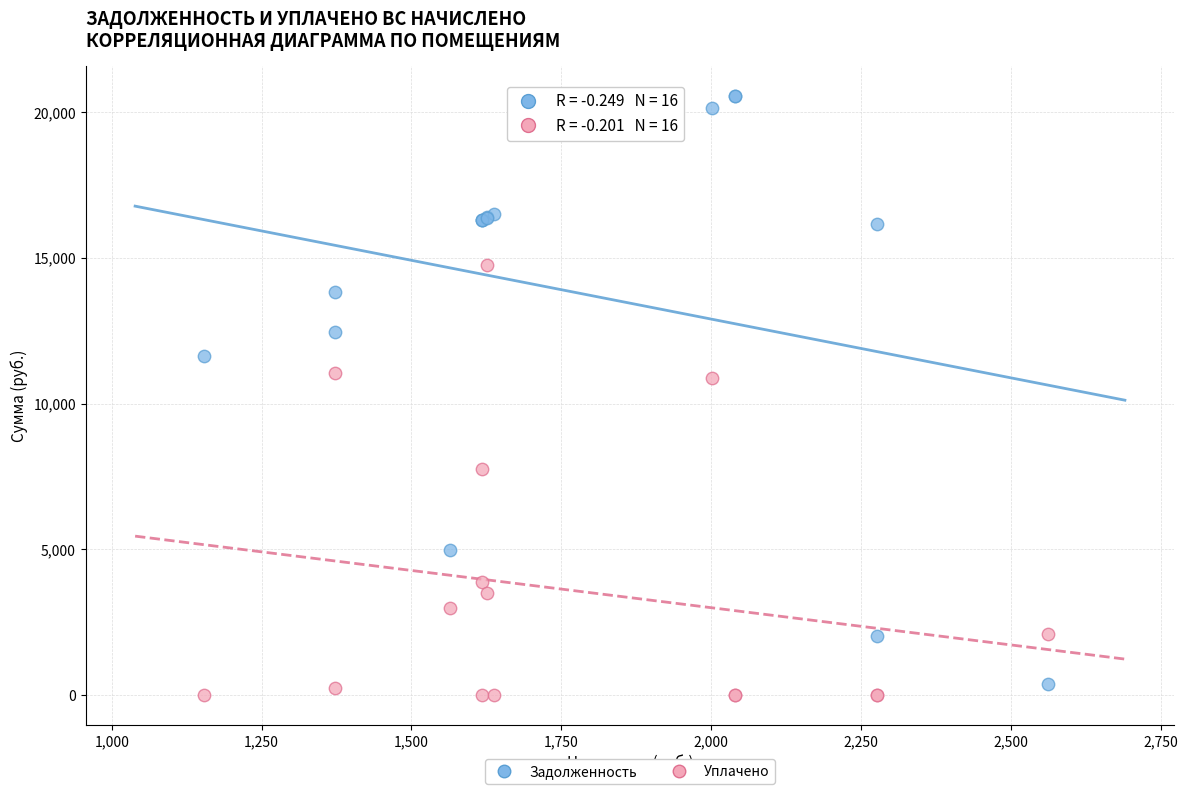

What is the X range (max minus min) for the scatter plot?

1407.9